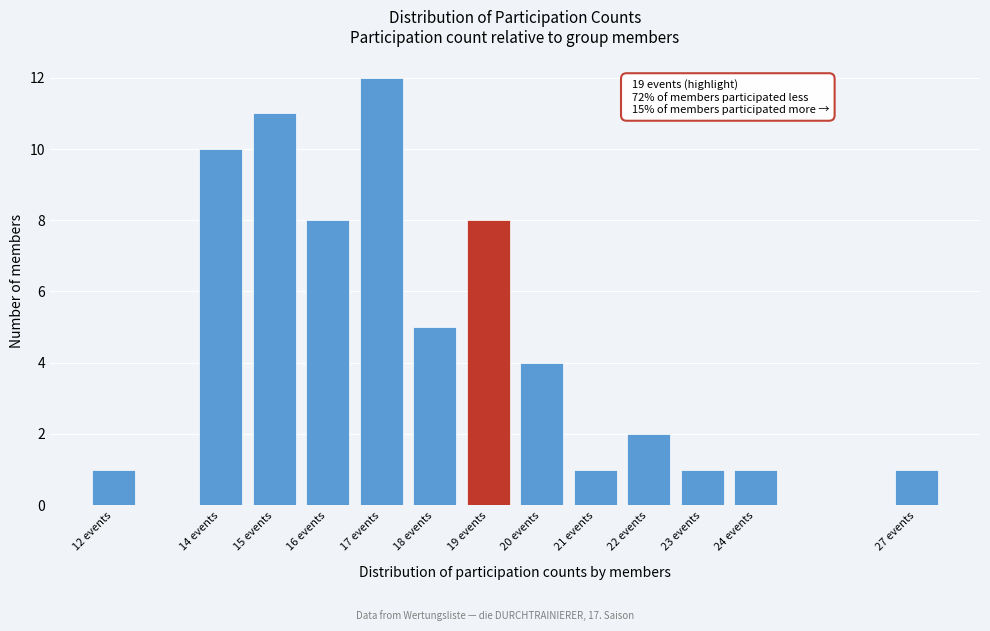

Which range on the x-axis has the tallest bar?

16.5 to 17.5